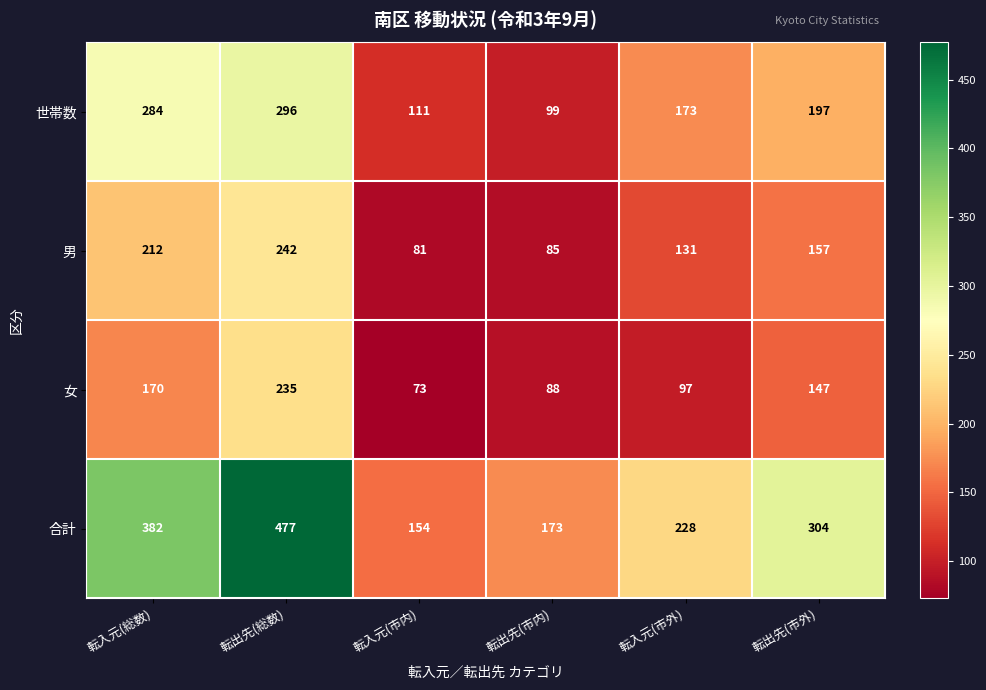

At 転出先(市内), list the series in order from smallest to largest.

男, 女, 世帯数, 合計